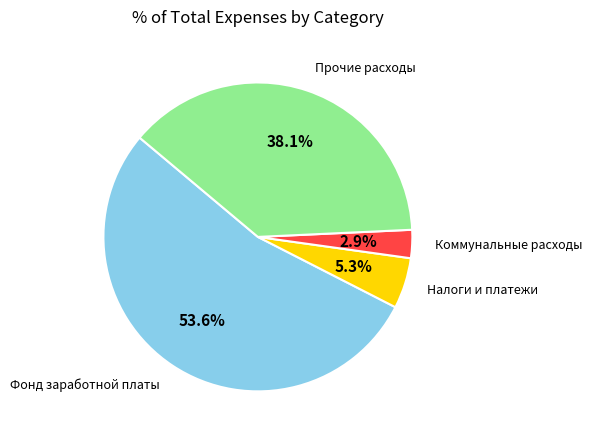

True or false: Коммунальные расходы accounts for 3% of the total.

True